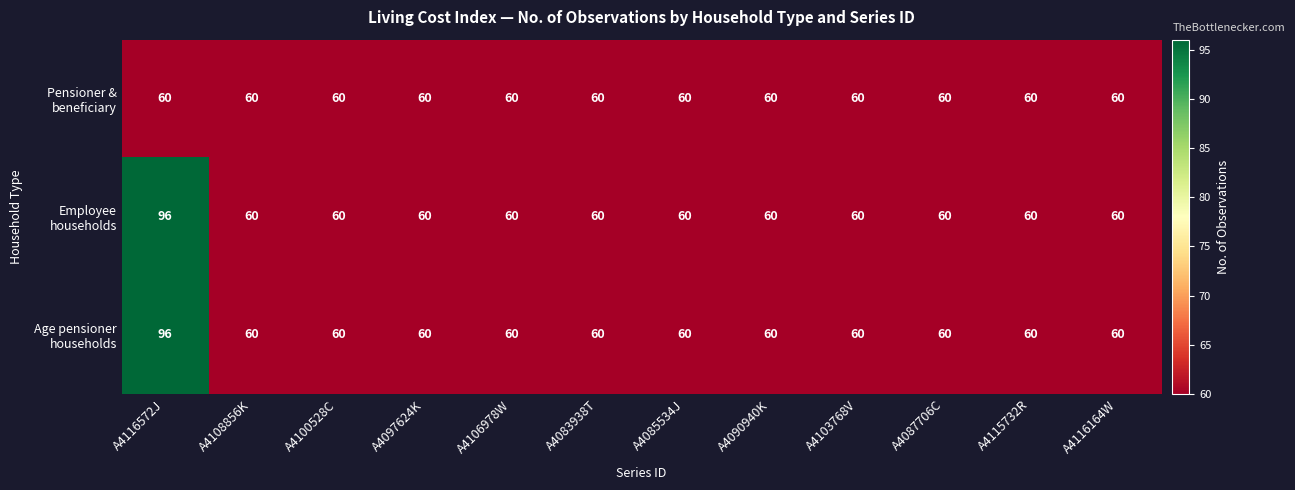

At which category is the sum across all series the highest?

A4116572J